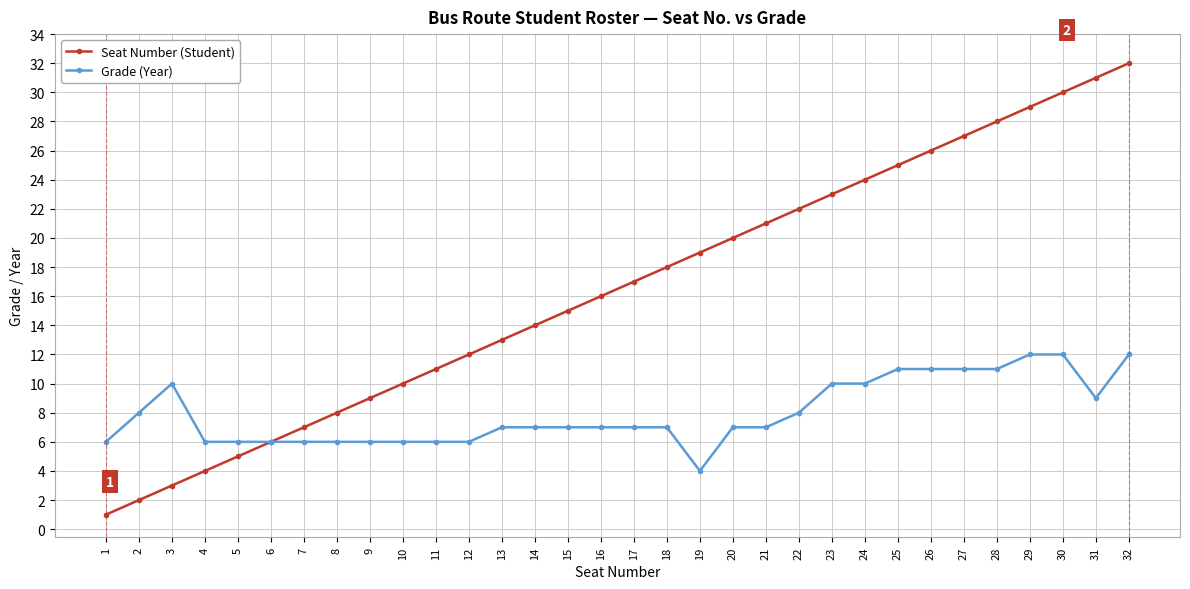

True or false: Seat Number (Student) has a value of 6 at 4.

False